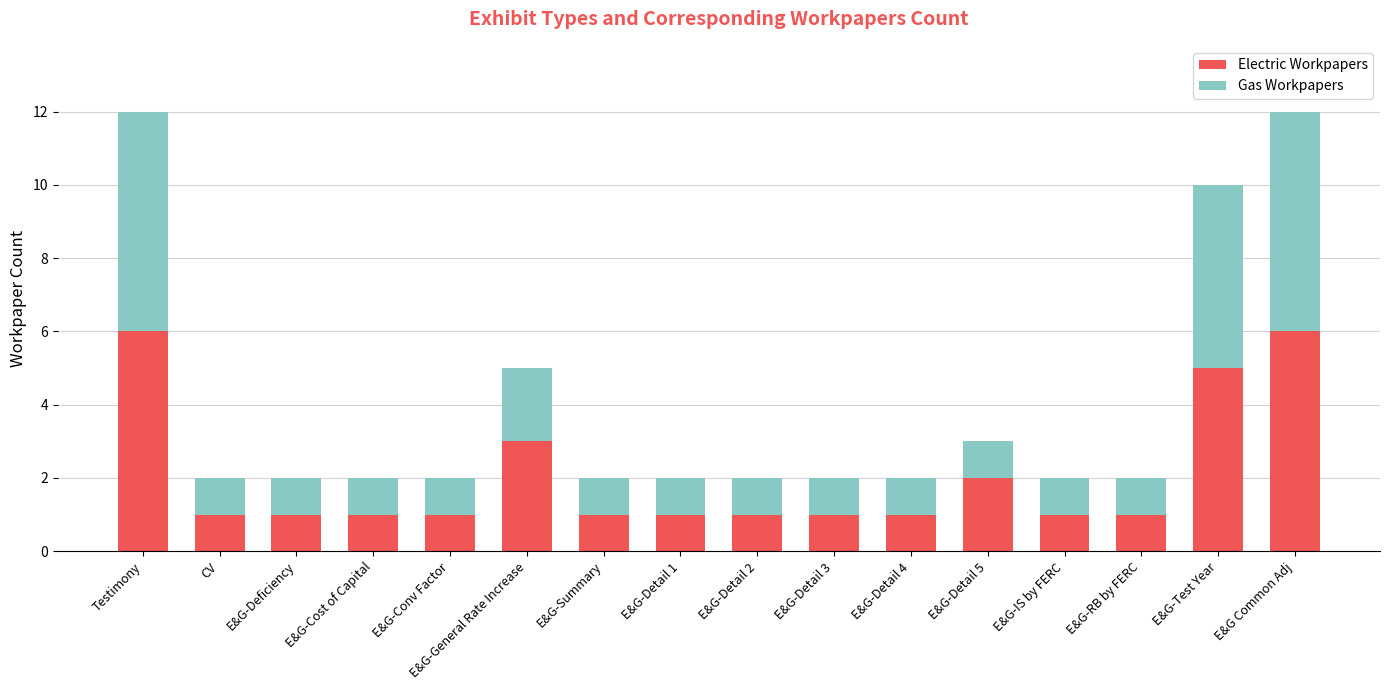

What are all the series names shown in the legend?

Electric Workpapers, Gas Workpapers